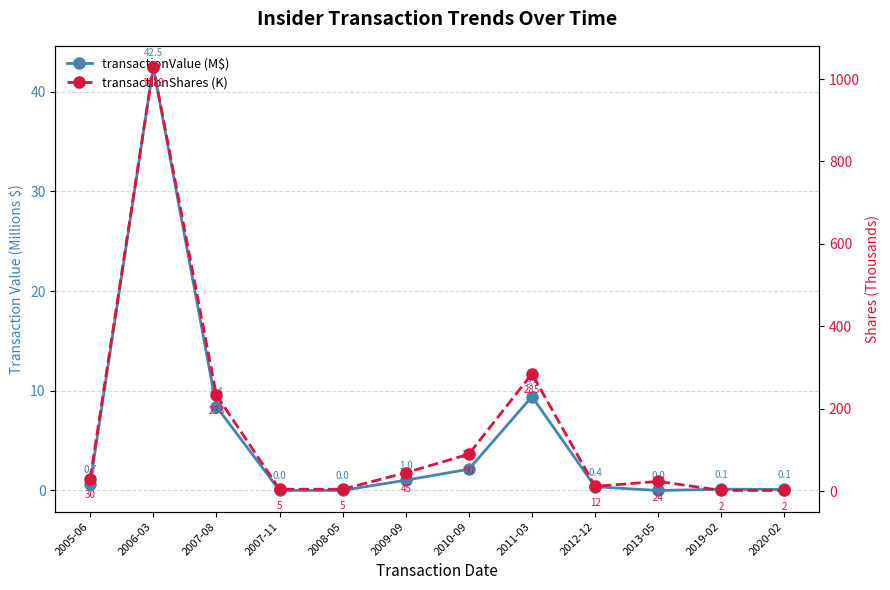

True or false: transactionShares (K) and transactionValue (M$) intersect in this chart.

False